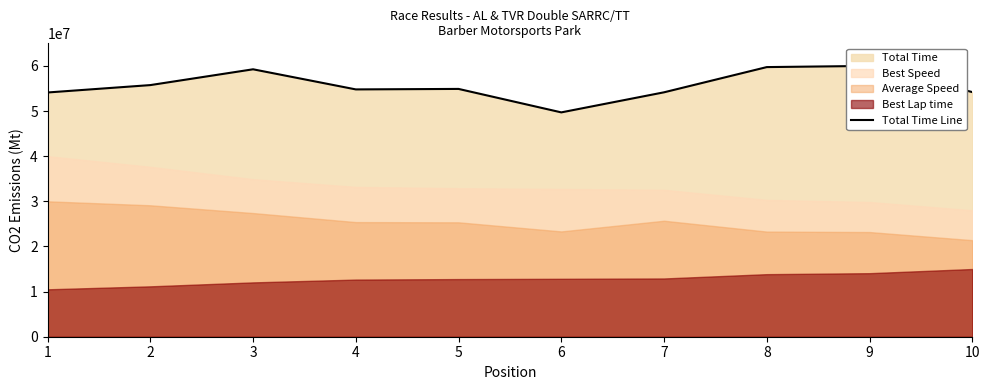

What is the value of the 7th point from the left?

54148987.1